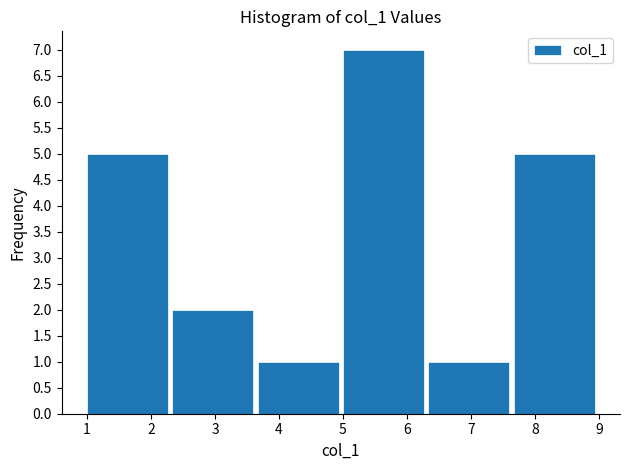

How tall is the bar that spans 5.0 to 6.3 on the x-axis? Neither the bar edges nor the heights are printed on the chart, so give them approximately, as read against the axes.

7